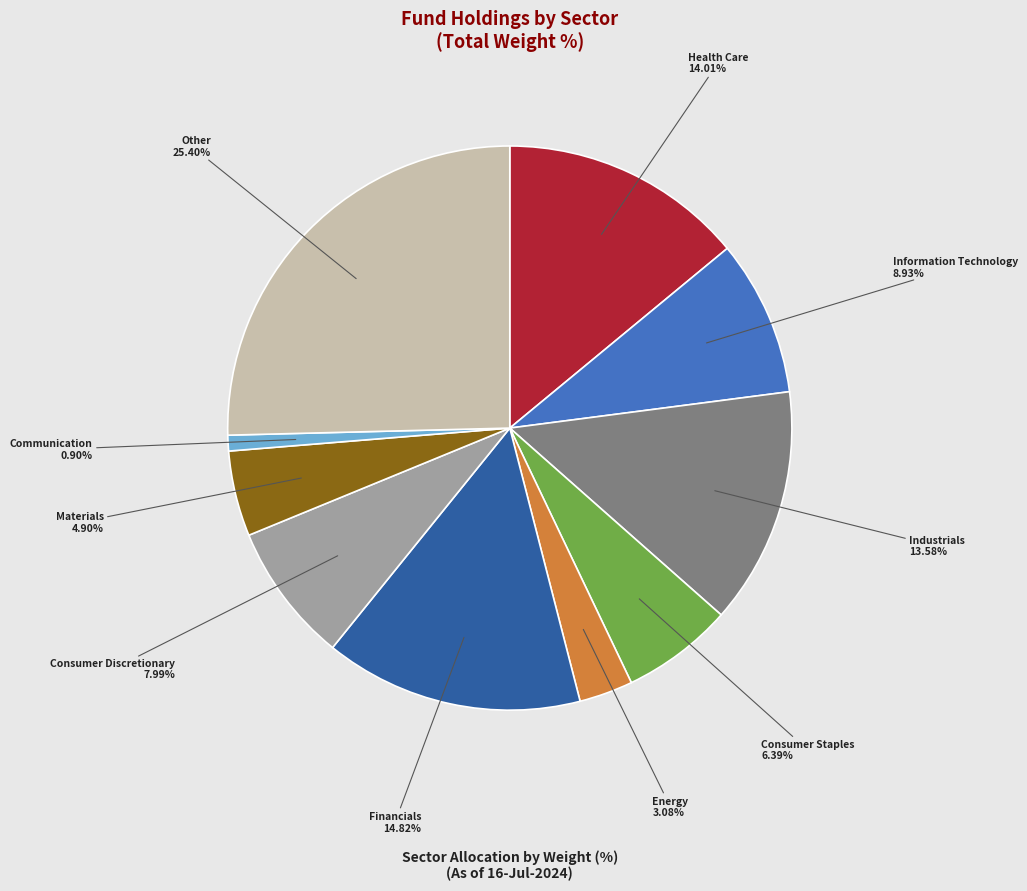

Is there a majority slice in this chart?

No